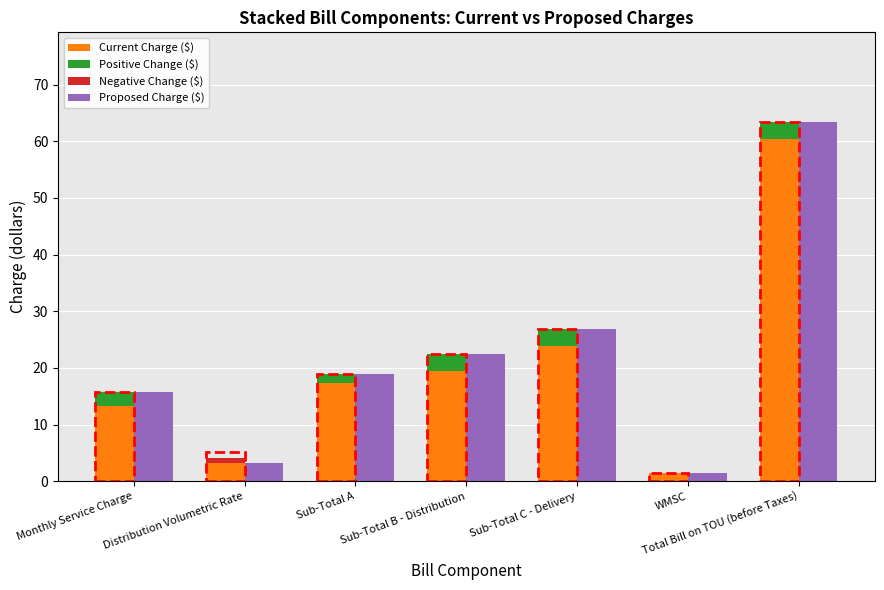

The Negative Change ($) series shows 0.0 at WMSC. True or false?

True